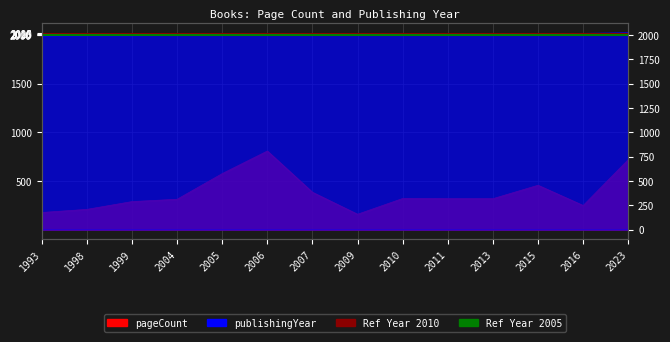

Count the number of data series in this chart.

2